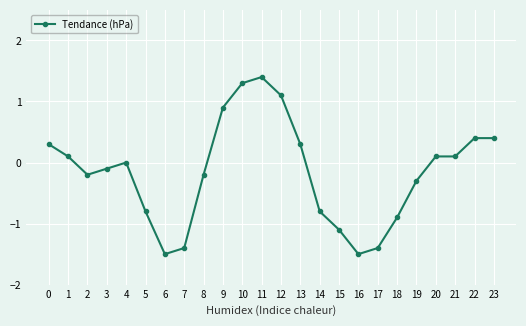

Which category has the highest value across all series?

11